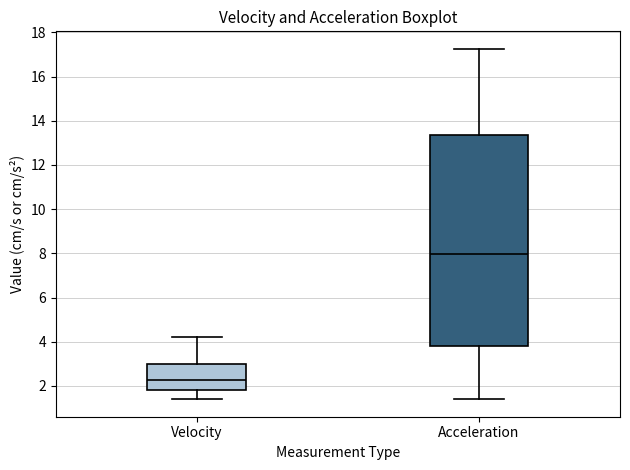

Comparing the boxes themselves (not the whiskers), which one is the tallest?

Acceleration